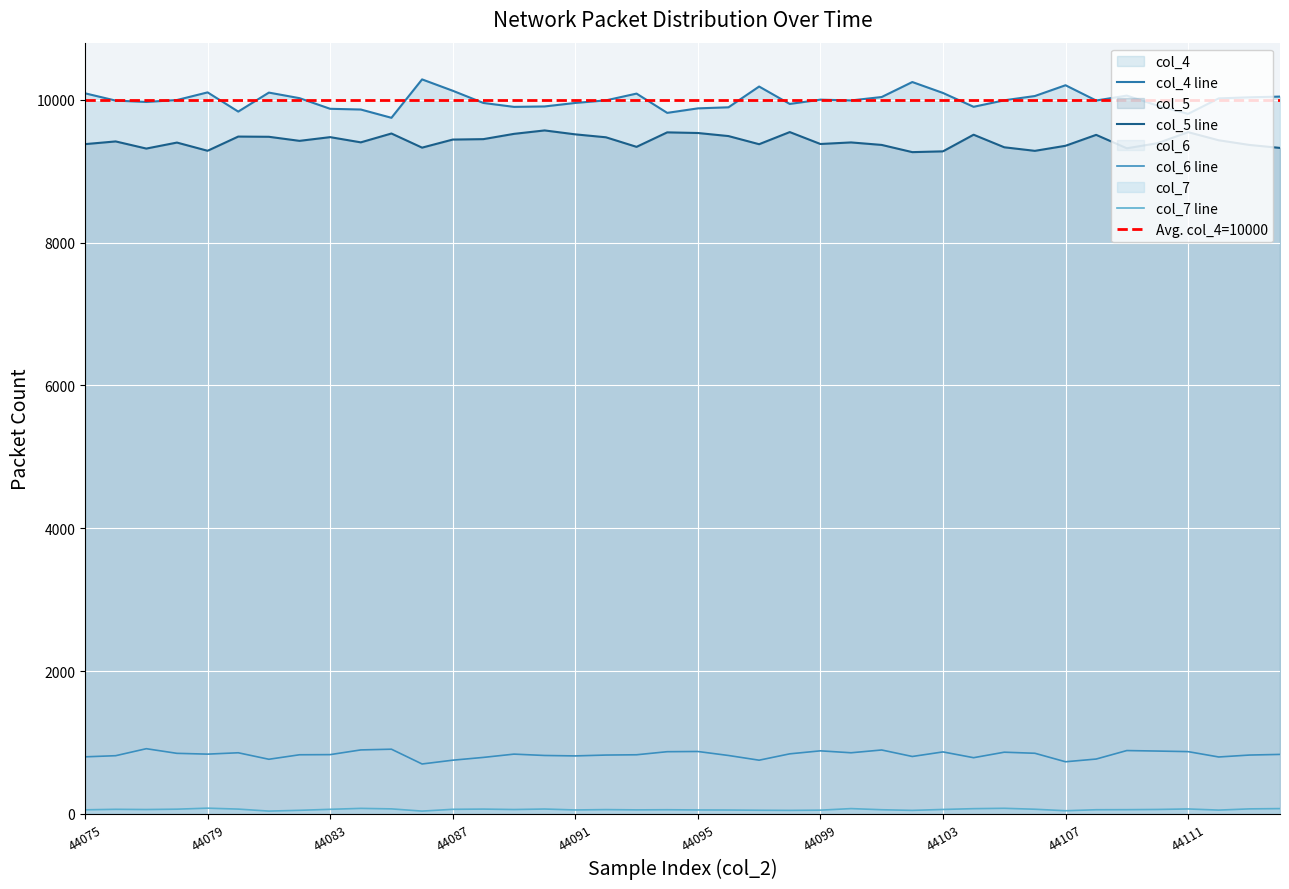

Reading right to left, extract all data points from this chart.

col_4: 44114=10047	44113=10037	44112=10022	44111=9805	44110=9921	44109=10061	44108=9992	44107=10206	44106=10055	44105=9995	44104=9904	44103=10098	44102=10251	44101=10041	44100=9993	44099=10004	44098=9944	44097=10188	44096=9897	44095=9882	44094=9819	44093=10089	44092=9994	44091=9958	44090=9909	44089=9903	44088=9958	44087=10129	44086=10288	44085=9750	44084=9866	44083=9876	44082=10025	44081=10103	44080=9837	44079=10106	44078=9999	44077=9972	44076=9991	44075=10093
col_5: 44114=9328	44113=9370	44112=9435	44111=9549	44110=9394	44109=9323	44108=9511	44107=9358	44106=9287	44105=9337	44104=9513	44103=9280	44102=9269	44101=9370	44100=9405	44099=9383	44098=9550	44097=9380	44096=9494	44095=9537	44094=9546	44093=9343	44092=9477	44091=9518	44090=9573	44089=9525	44088=9451	44087=9445	44086=9332	44085=9530	44084=9406	44083=9479	44082=9427	44081=9484	44080=9487	44079=9288	44078=9403	44077=9319	44076=9419	44075=9381
col_6: 44114=832	44113=823	44112=796	44111=871	44110=879	44109=886	44108=767	44107=729	44106=848	44105=863	44104=786	44103=867	44102=803	44101=894	44100=855	44099=882	44098=840	44097=751	44096=817	44095=873	44094=870	44093=827	44092=823	44091=811	44090=817	44089=836	44088=790	44087=751	44086=698	44085=905	44084=895	44083=829	44082=827	44081=764	44080=855	44079=836	44078=847	44077=912	44076=814	44075=798
col_7: 44114=73	44113=69	44112=52	44111=68	44110=61	44109=58	44108=57	44107=43	44106=64	44105=77	44104=72	44103=61	44102=48	44101=57	44100=73	44099=51	44098=48	44097=50	44096=53	44095=54	44094=57	44093=55	44092=59	44091=54	44090=67	44089=60	44088=66	44087=63	44086=38	44085=69	44084=76	44083=63	44082=49	44081=38	44080=66	44079=79	44078=65	44077=60	44076=63	44075=56